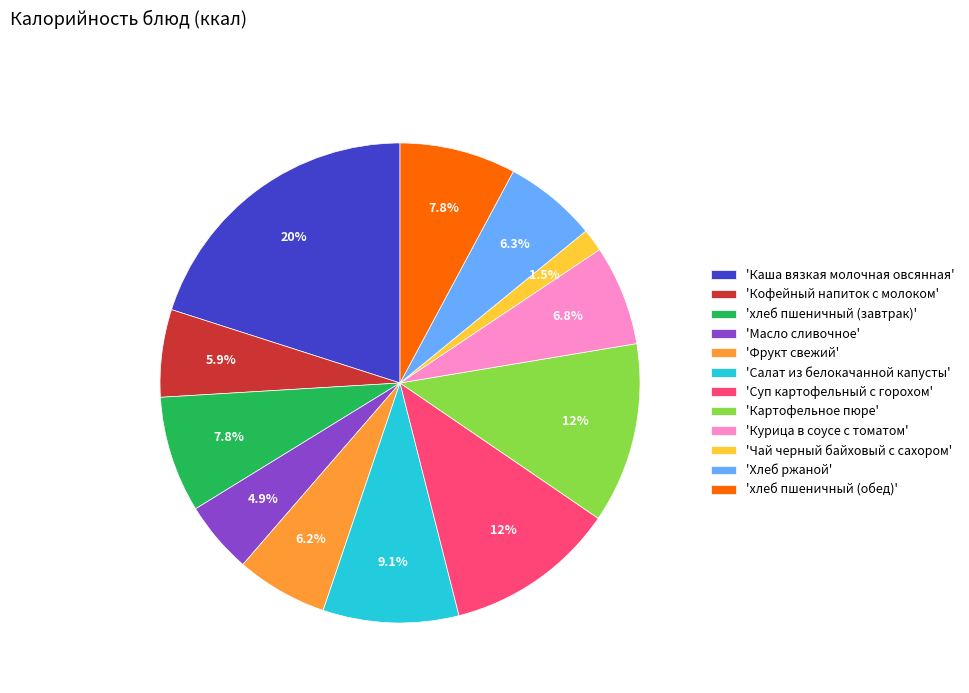

Count the number of slices in the pie.

12